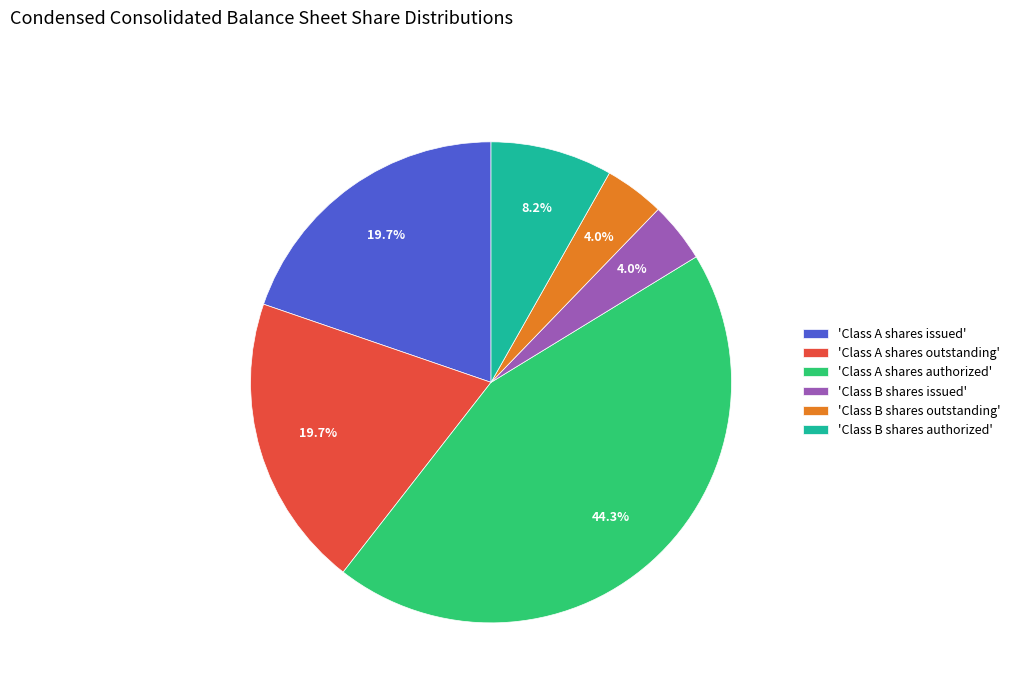

Between 'Class A shares authorized' and 'Class A shares outstanding', which is larger?

'Class A shares authorized'